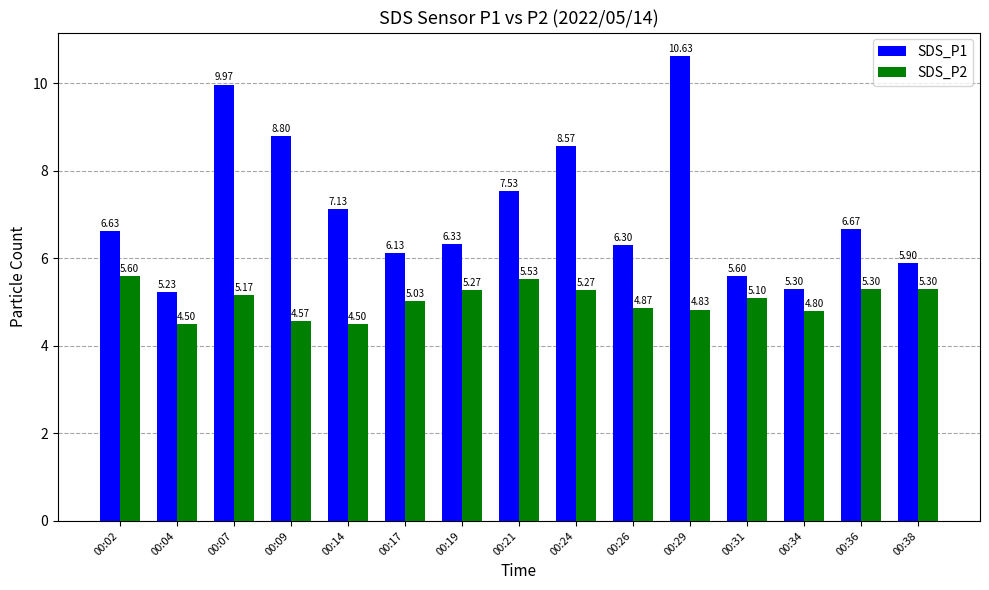

What is the difference between the maximum and minimum values in the SDS_P2 series?

1.1